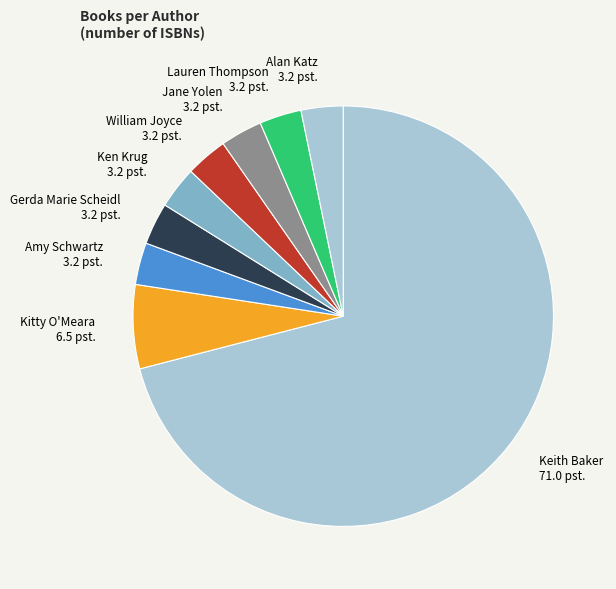

What is the majority slice?

Keith Baker 71.0 pst.